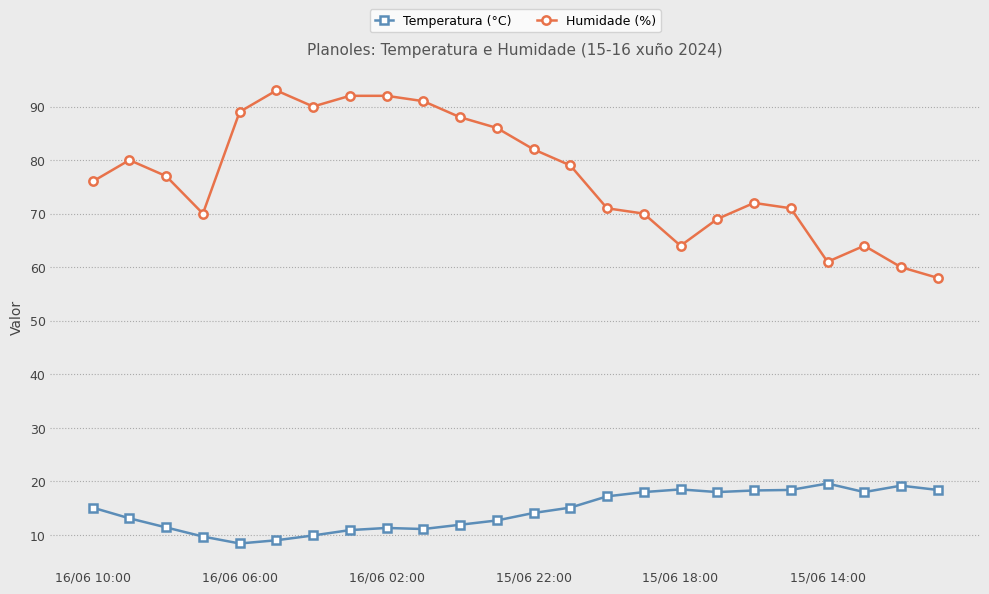

What is the lowest value of the Humidade (%) series?

58.0